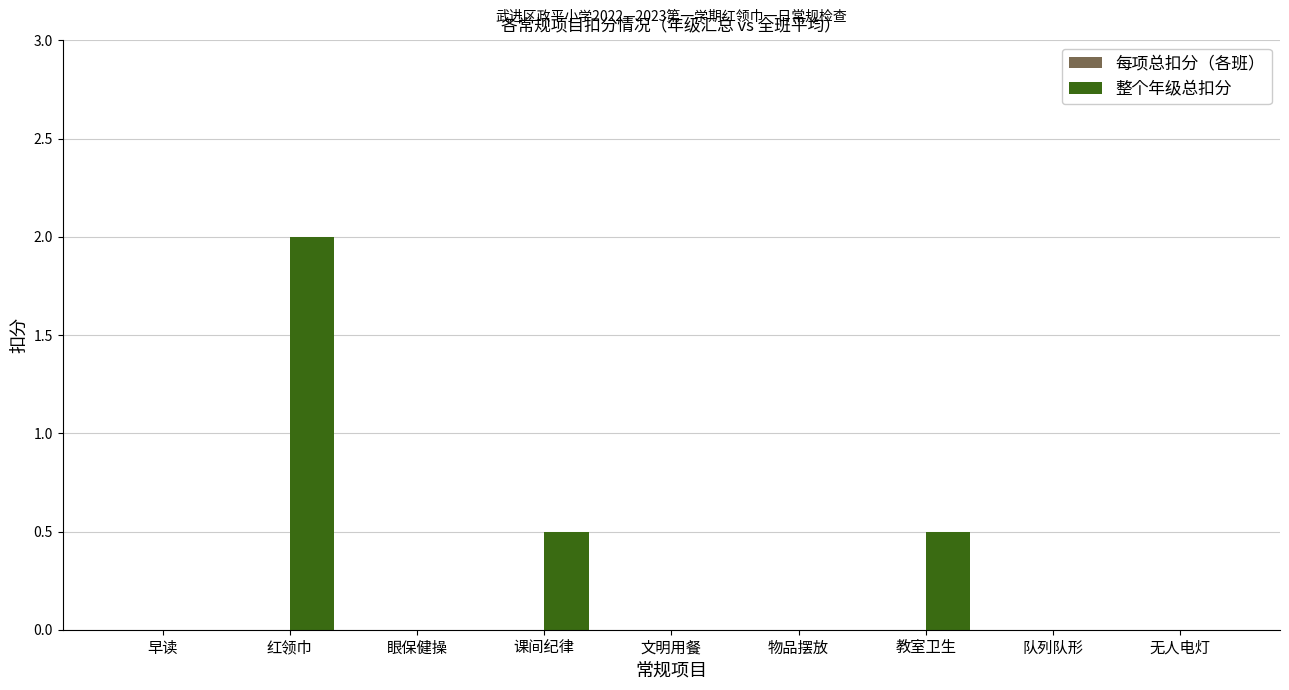

What is the sum of the values at 红领巾 and 早读?

2.0